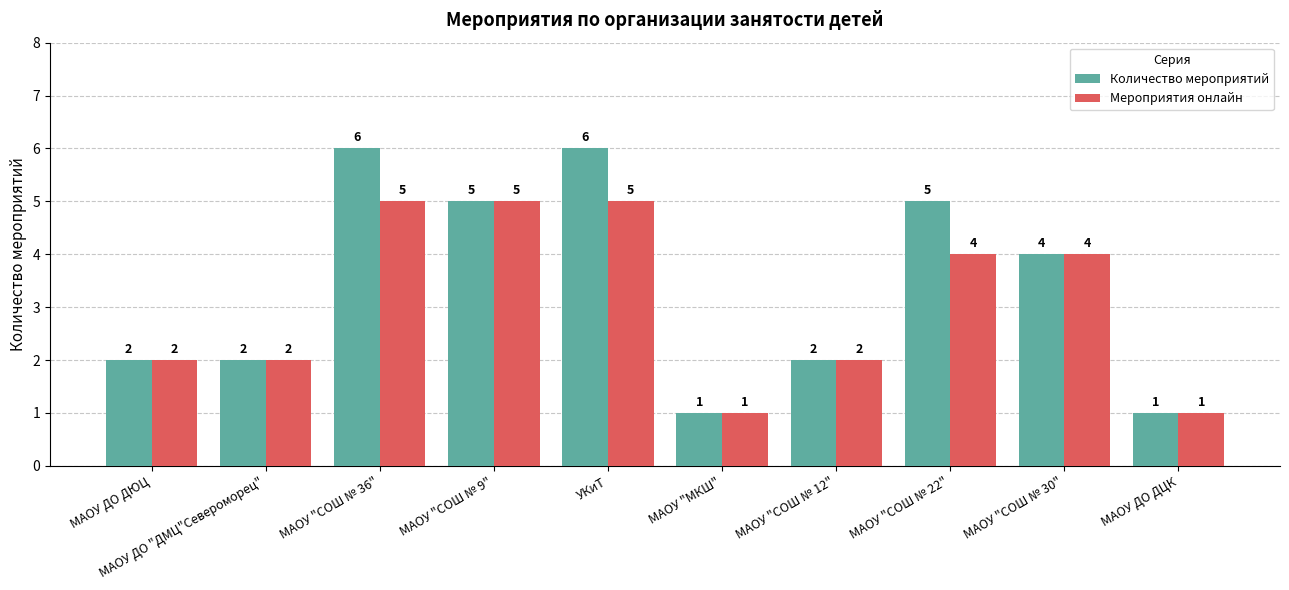

What is the difference between the maximum and second lowest values in the Количество мероприятий series?

5